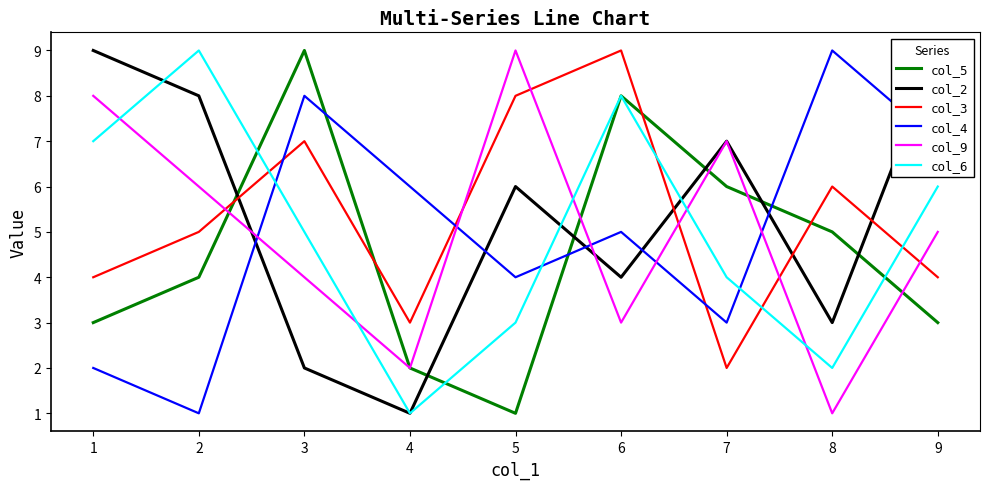

How many lines are shown in the chart?

6